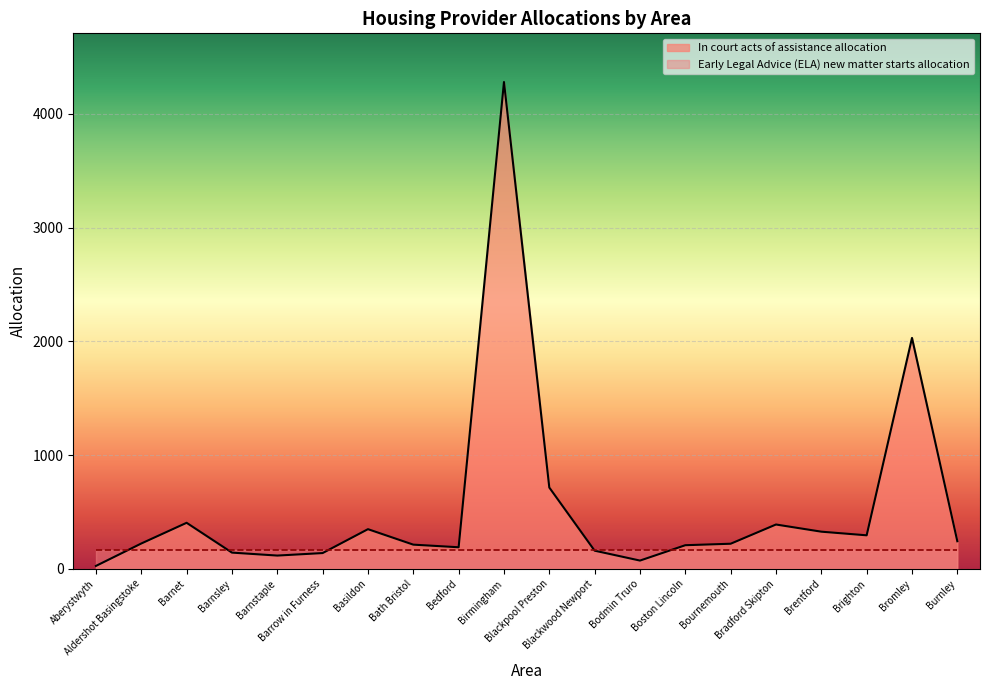

Reading left to right, list all the values displayed in this chart.

26	223	405	143	117	139	349	213	190	4279	715	160	73	208	221	390	327	295	2030	243